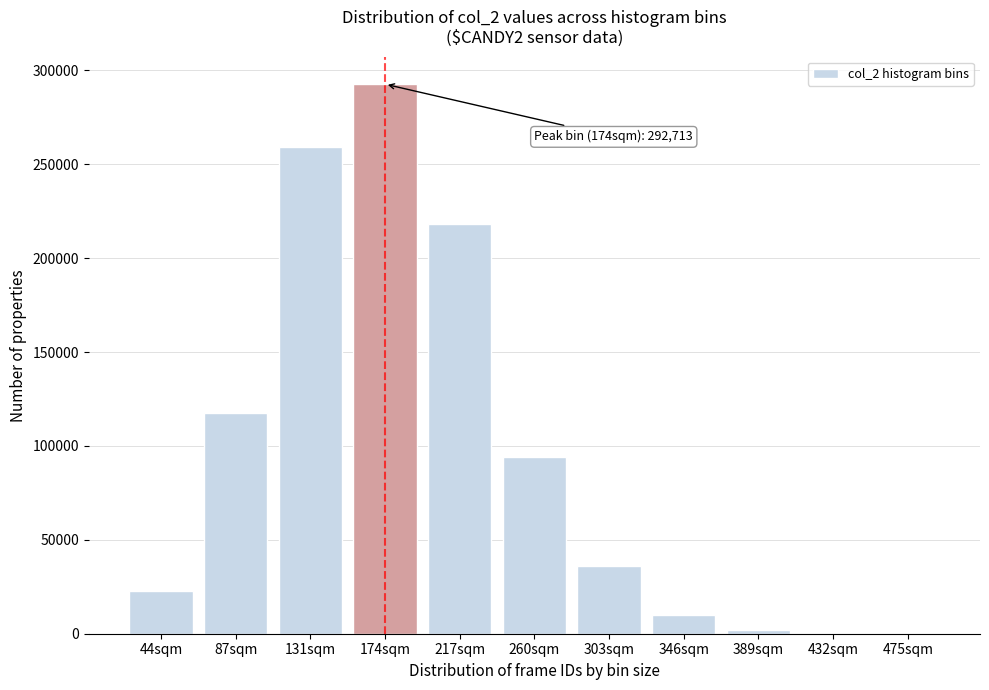

What is the greatest value displayed?

292713